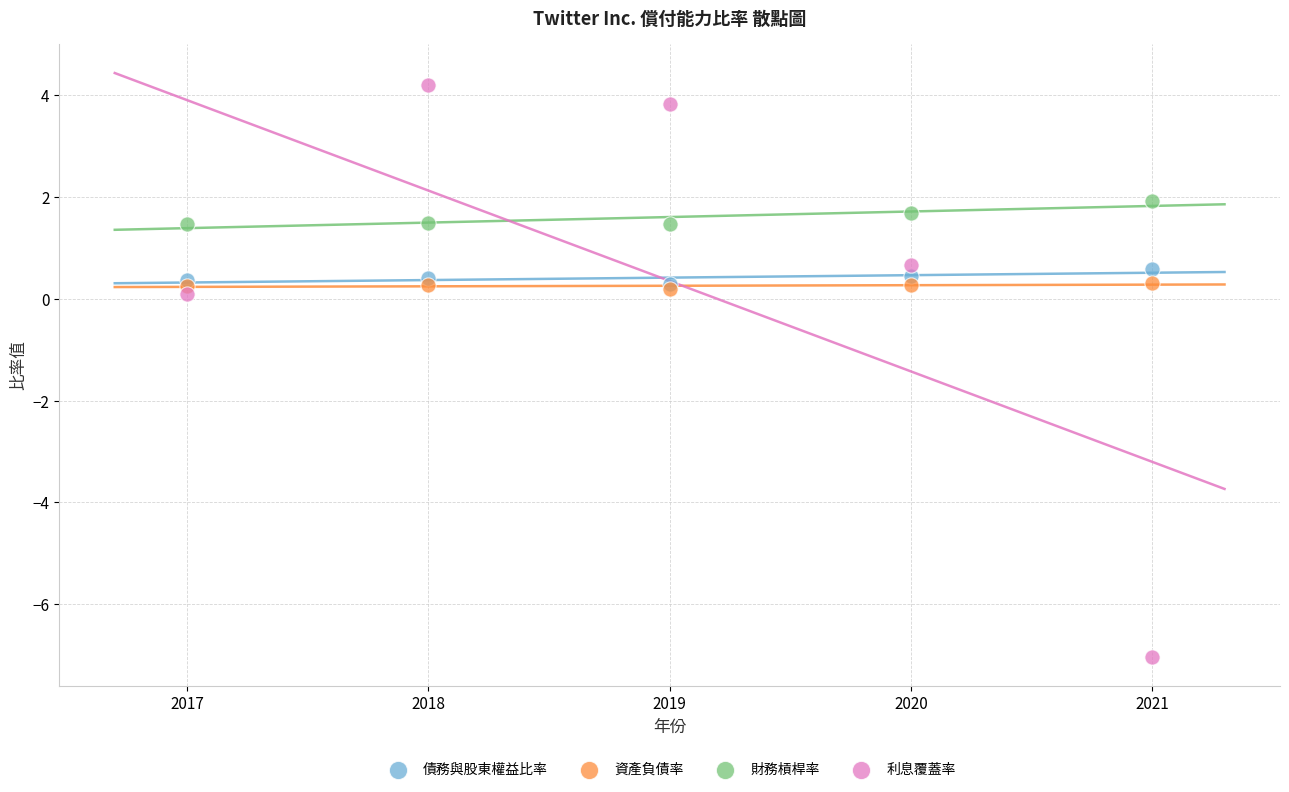

Which series contains the highest Y value?

利息覆蓋率